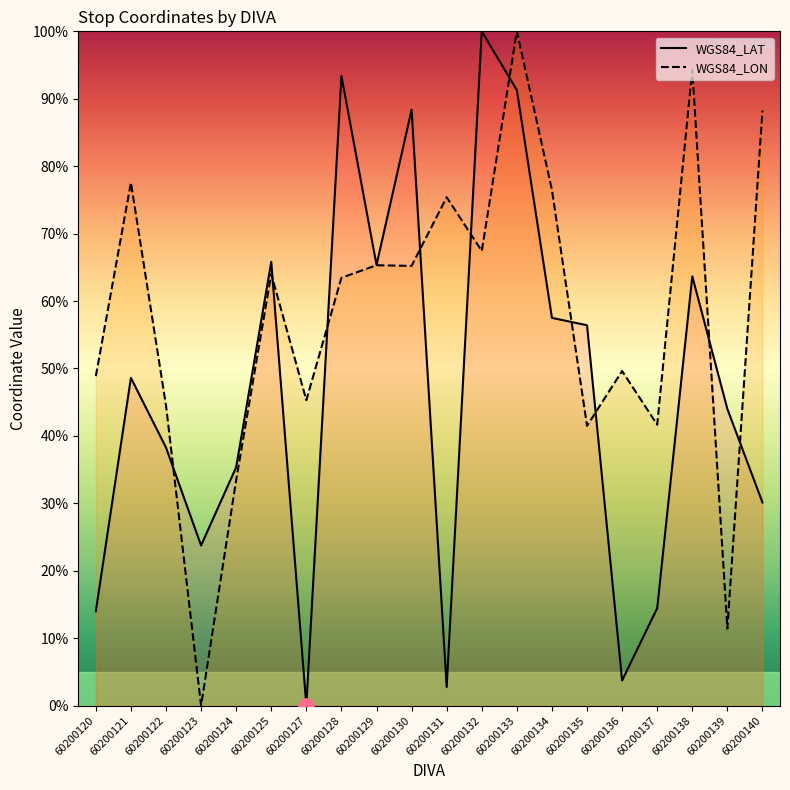

Which series contains the highest Y value?

WGS84_LAT